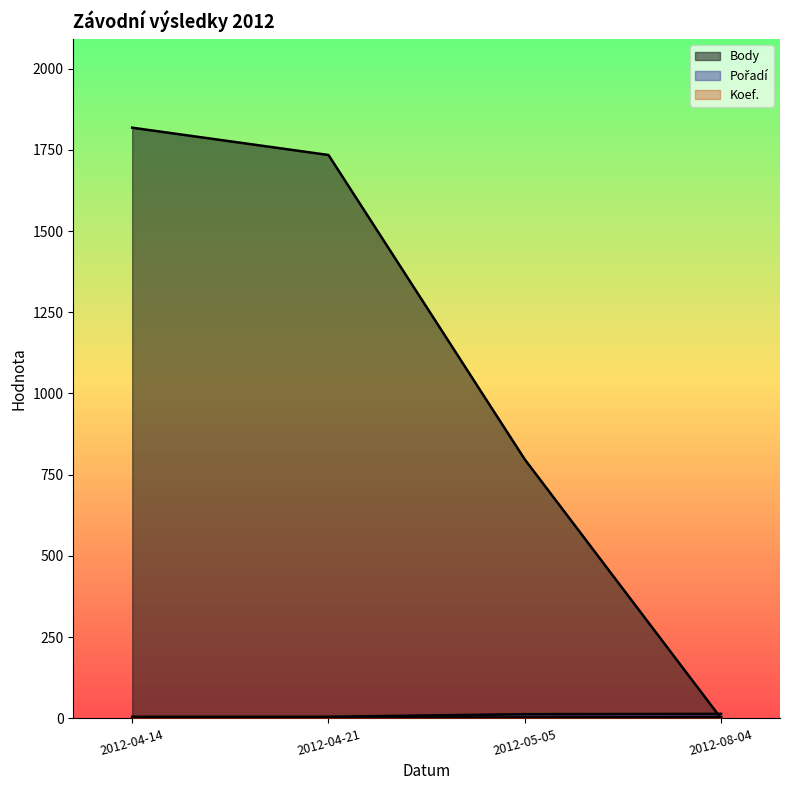

List the labels in order of Koef. value, largest first.

2012-08-04, 2012-04-14, 2012-04-21, 2012-05-05